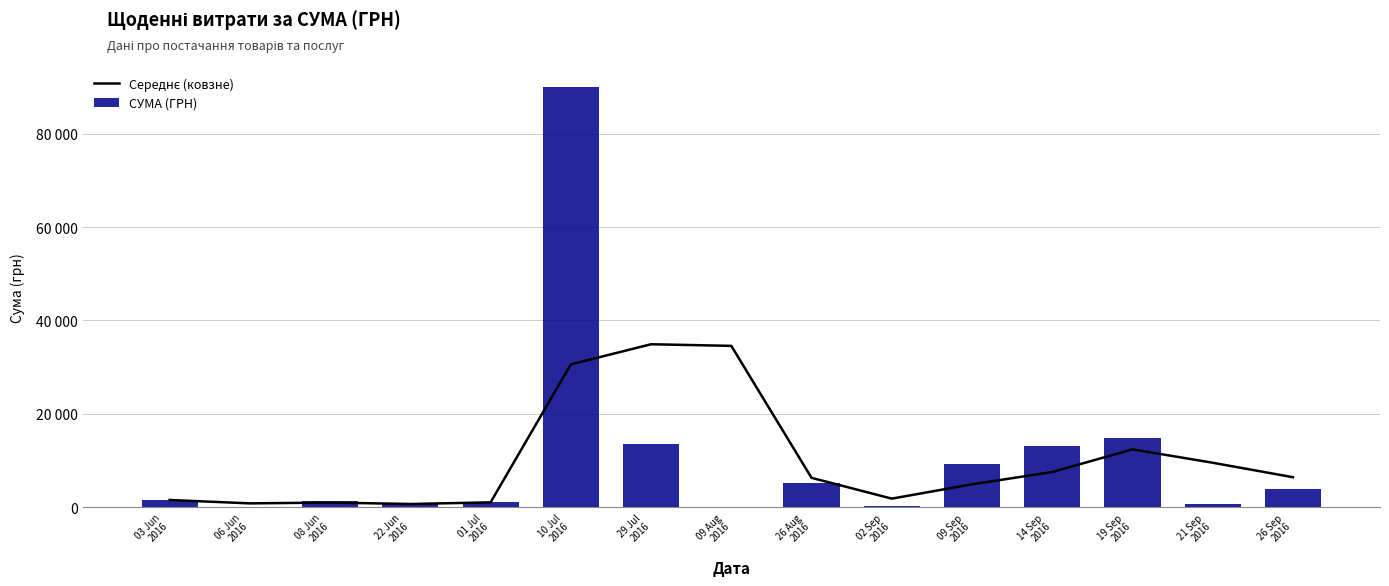

How many data points does each series have?

15